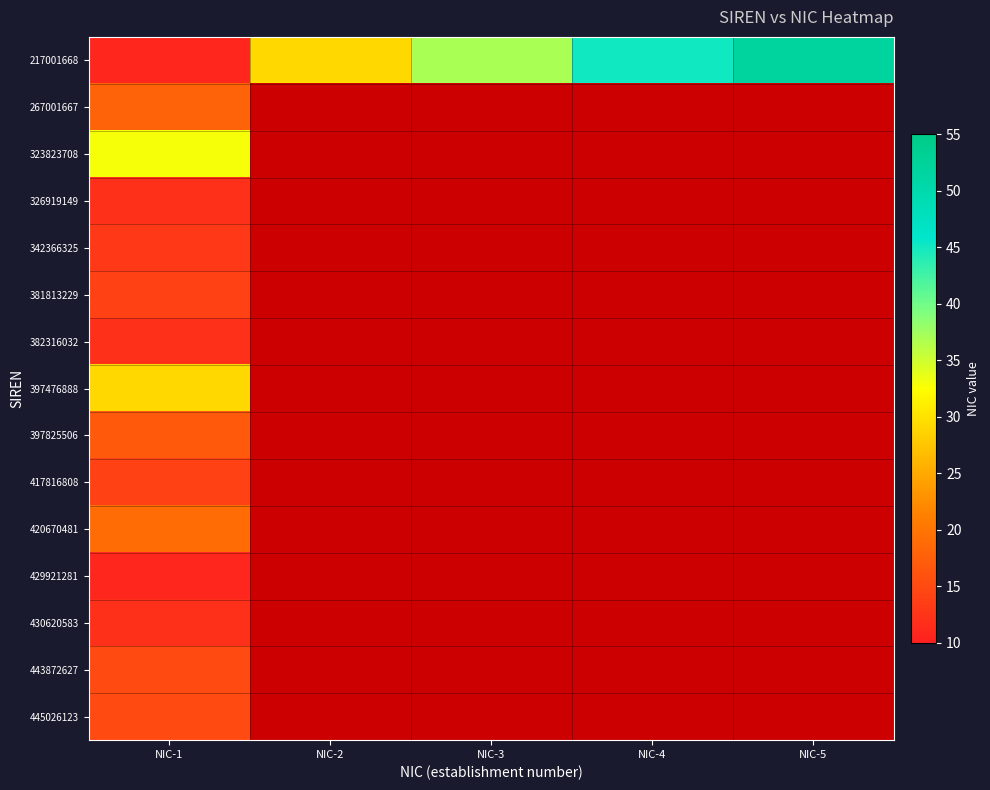

Which series changed the most between NIC-1 and NIC-2?

217001668